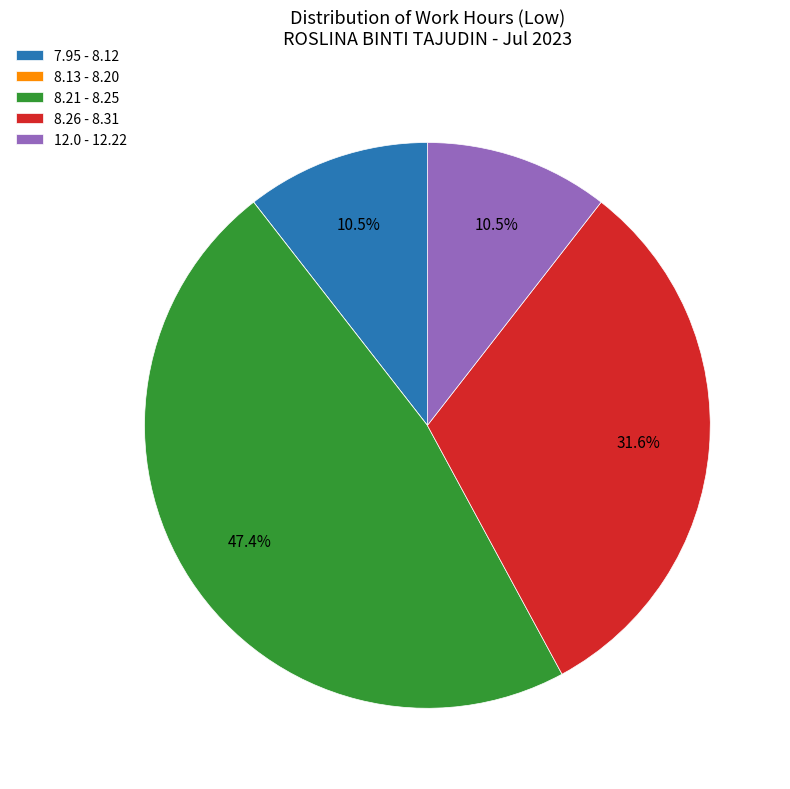

Which slice is the largest?

8.21 - 8.25